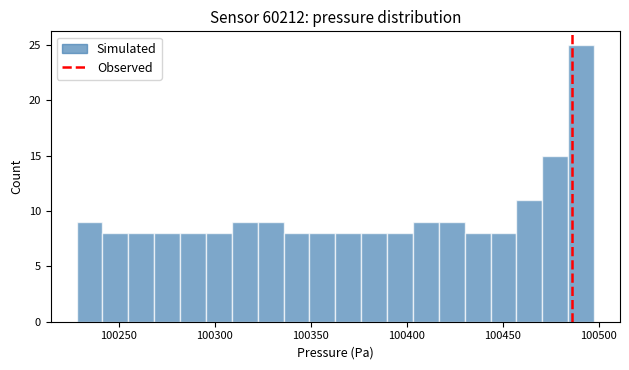

Around what value on the x-axis is the tallest bar? Give the approximate position of its centre, as read against the axis.

100490